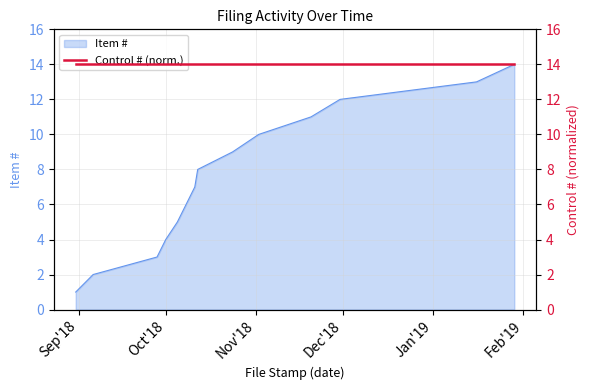

What is the average value?

8